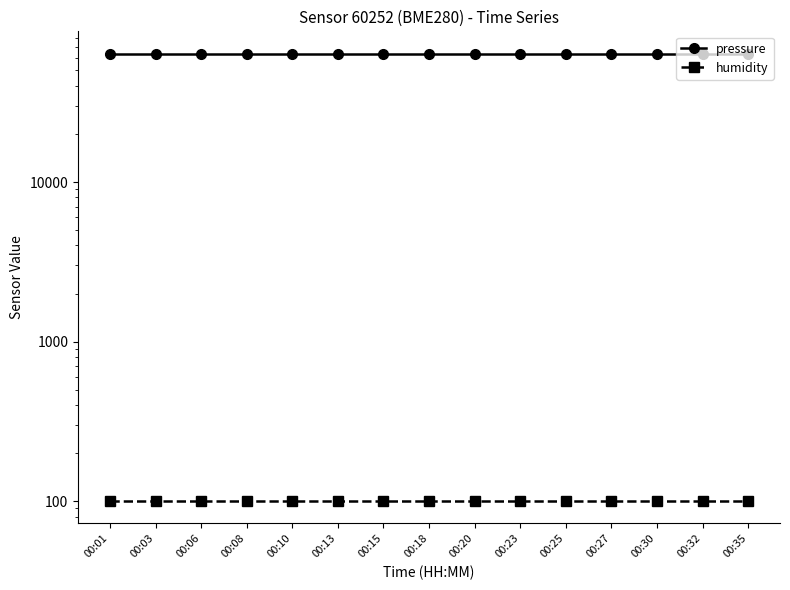

List the series in order of their overall mean, highest first.

pressure, humidity